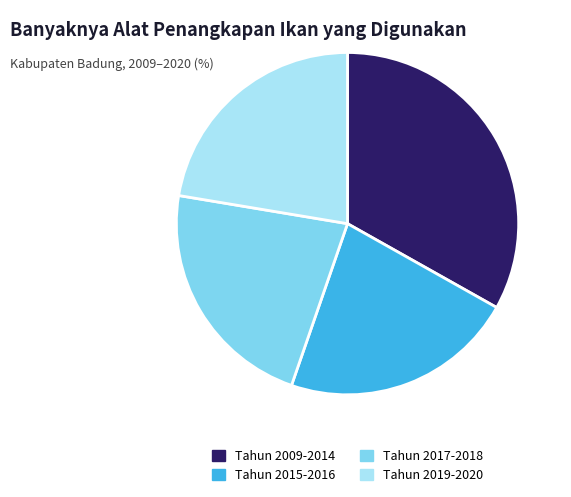

Is there a majority slice in this chart?

No